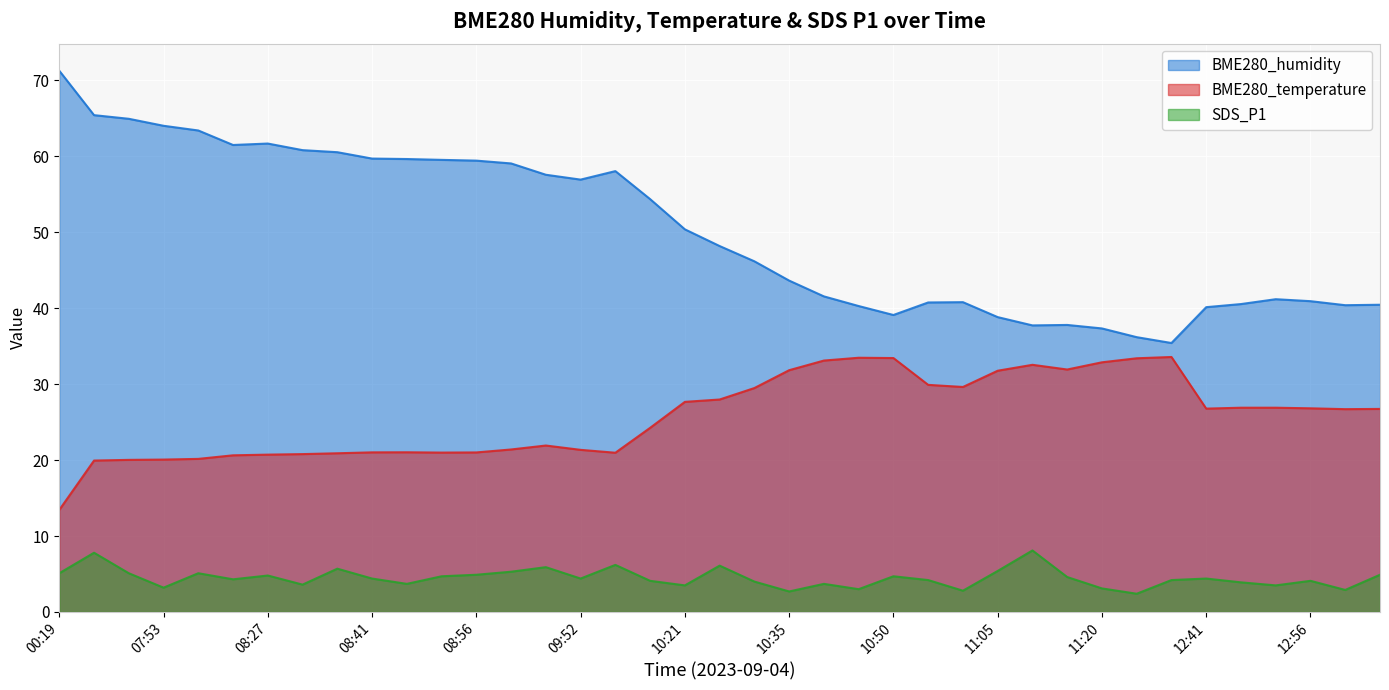

Which has a higher value, 10:11 or 07:47?

07:47